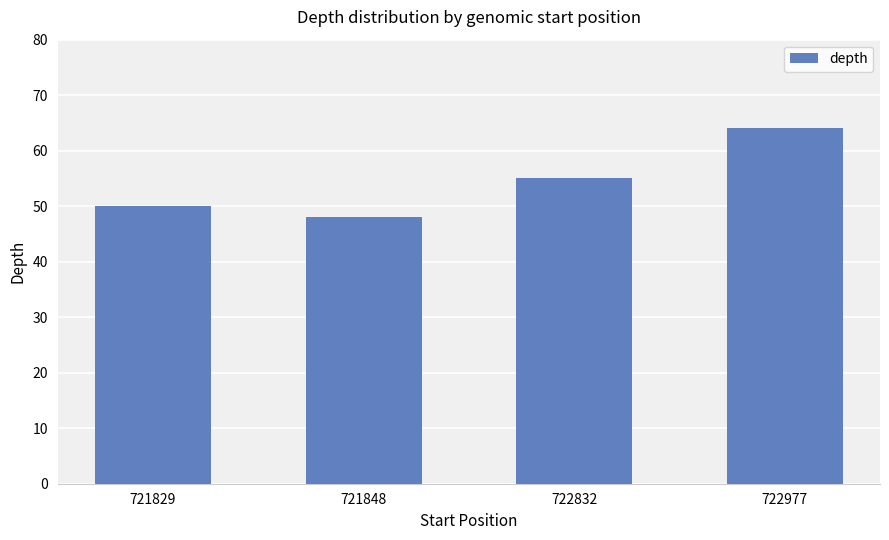

What is the sum of all values?

217